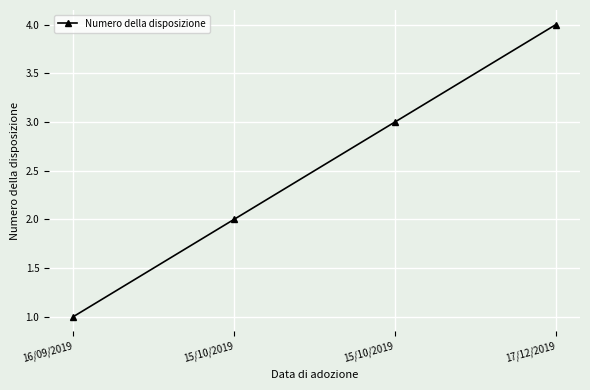

List the labels in order of value, largest first.

17/12/2019, 15/10/2019, 15/10/2019, 16/09/2019